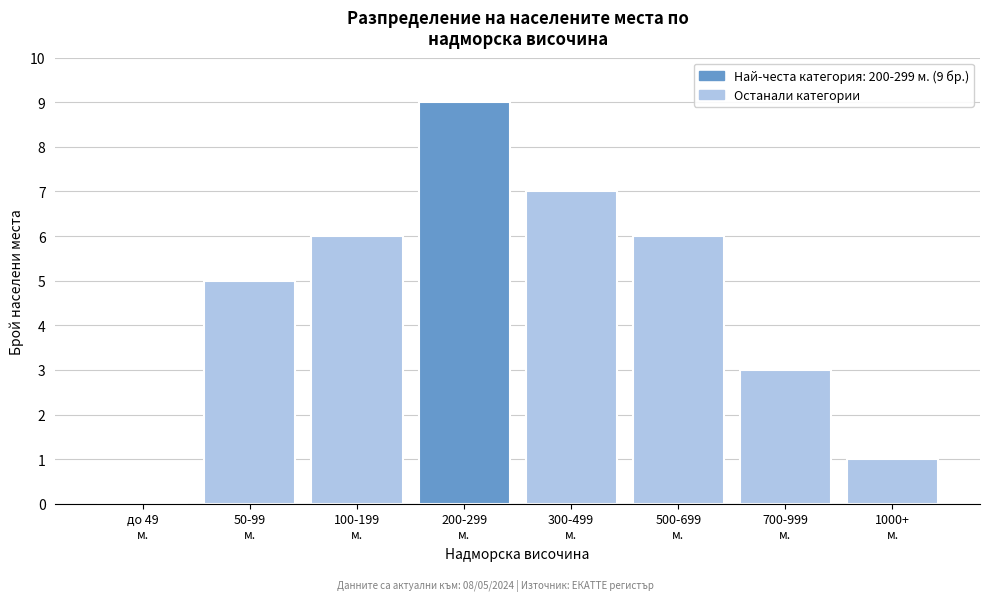

What is the greatest value displayed?

9